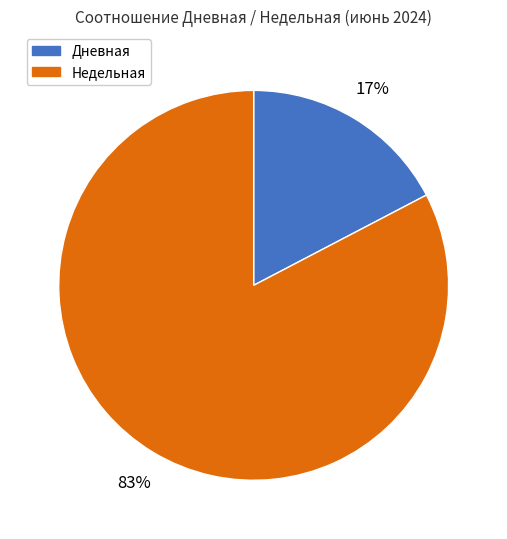

Do Недельная and Дневная together represent more than half of the pie?

Yes